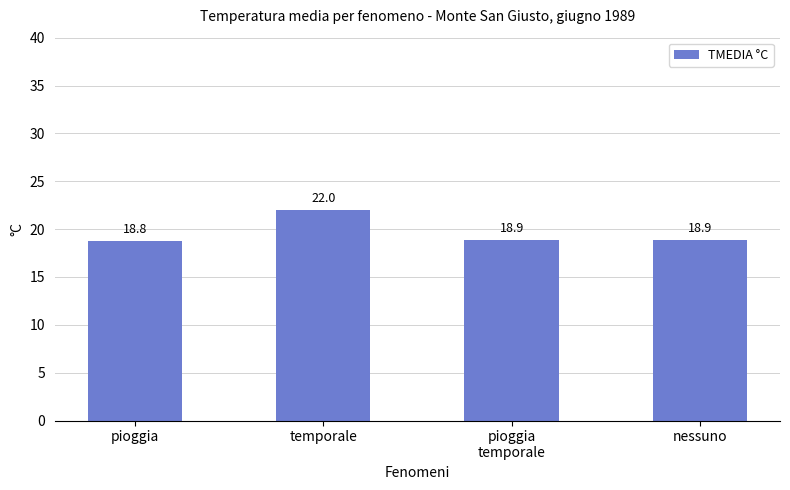

Which has a higher value, temporale or pioggia?

temporale